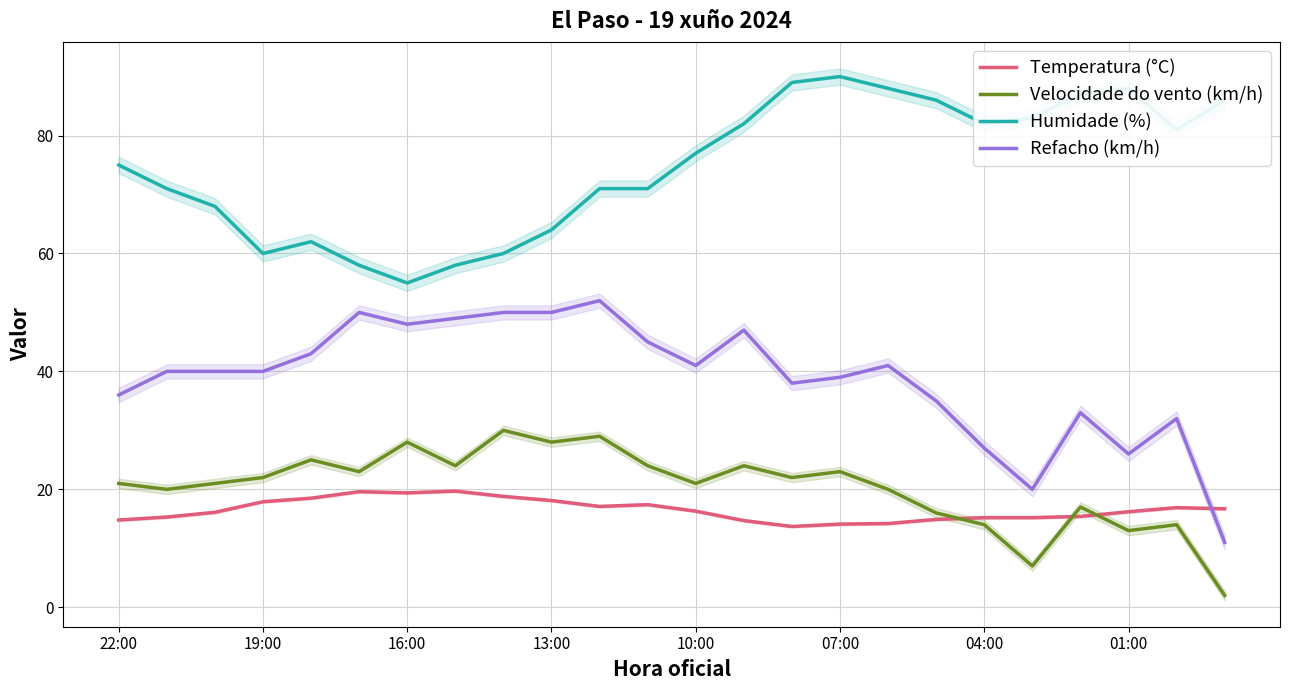

Which series has the largest range (max minus min)?

Refacho (km/h)